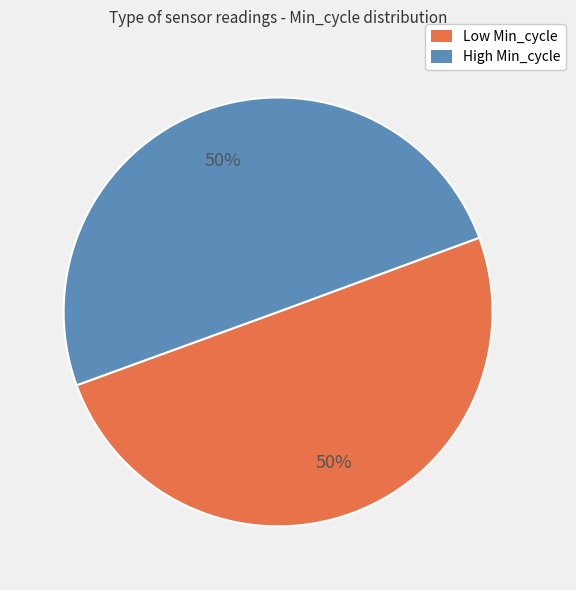

To the nearest percent, what is the average slice percentage?

50%